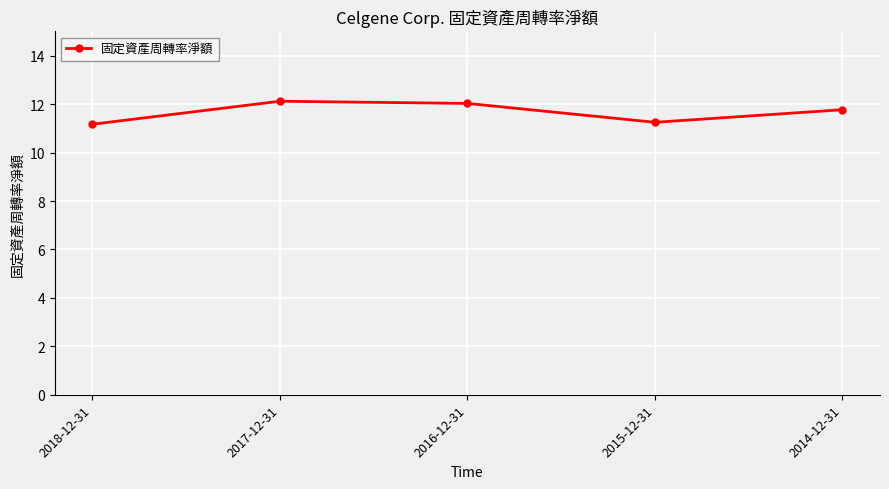

The value at 2015-12-31 is 11.2. True or false?

True